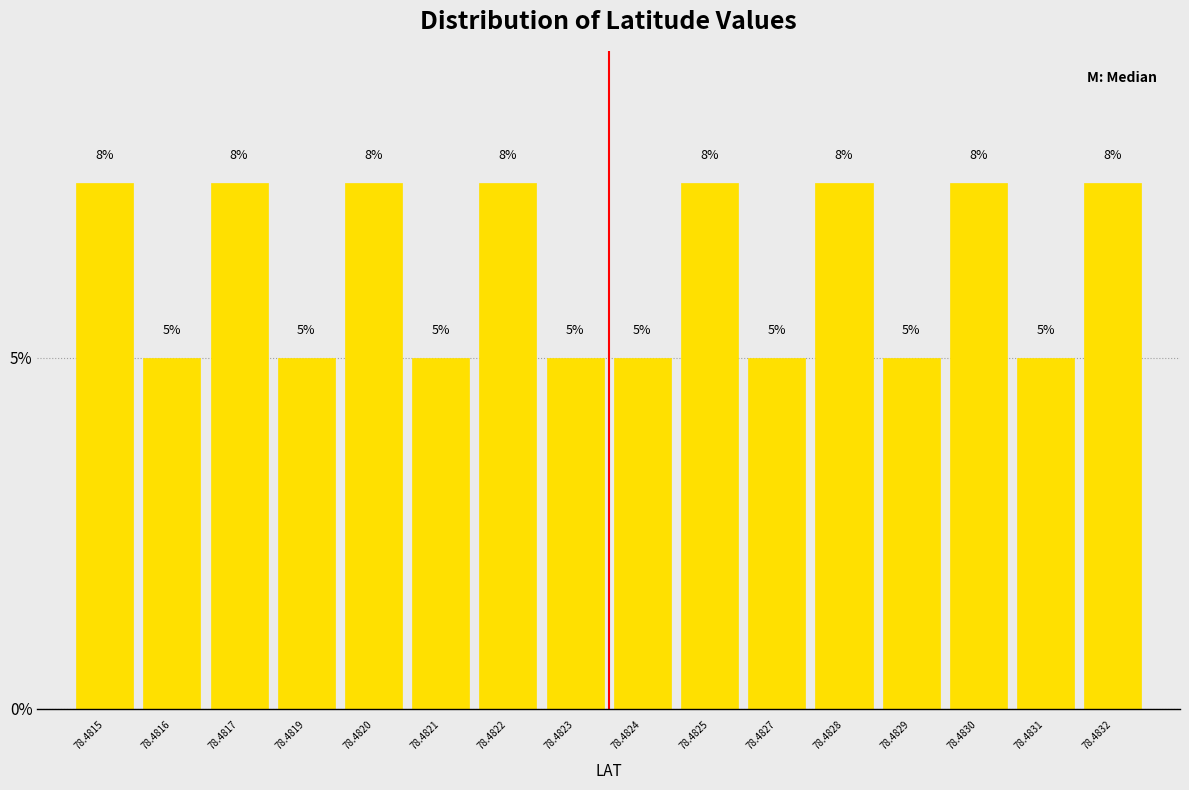

What is the maximum value shown in the chart?

7.5